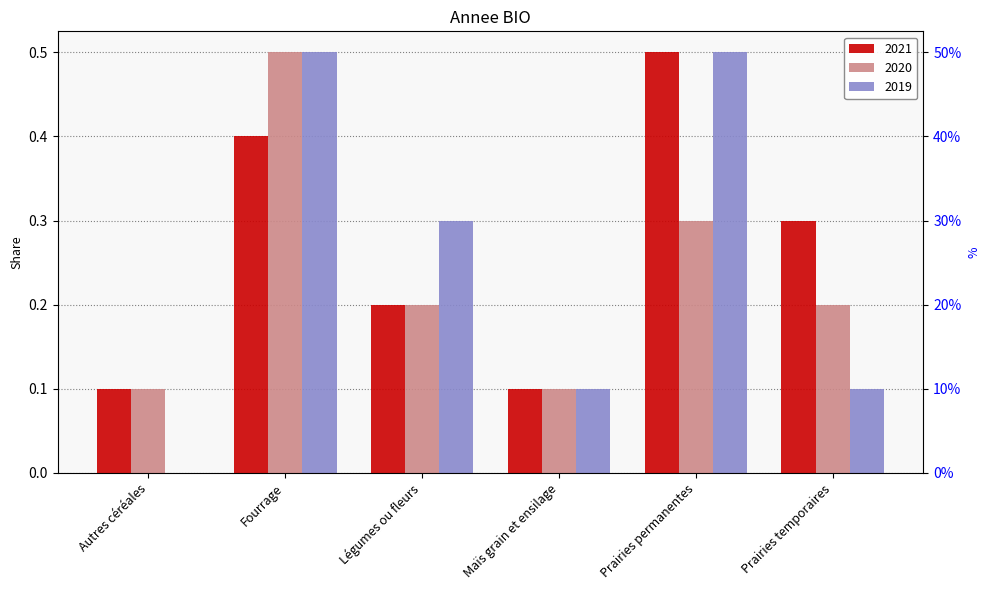

What is the difference between the maximum and minimum values in the 2020 series?

0.4